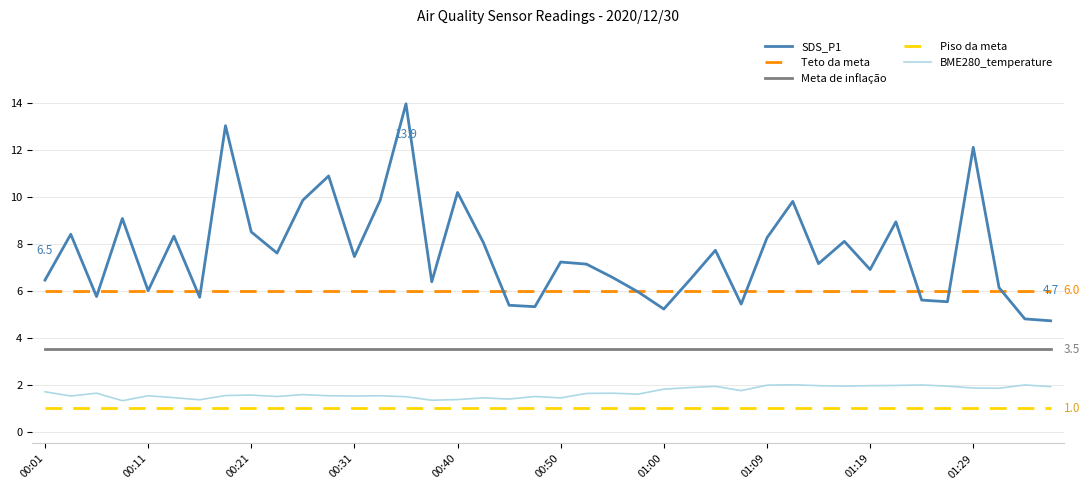

What is the maximum value for Teto da meta?

6.0